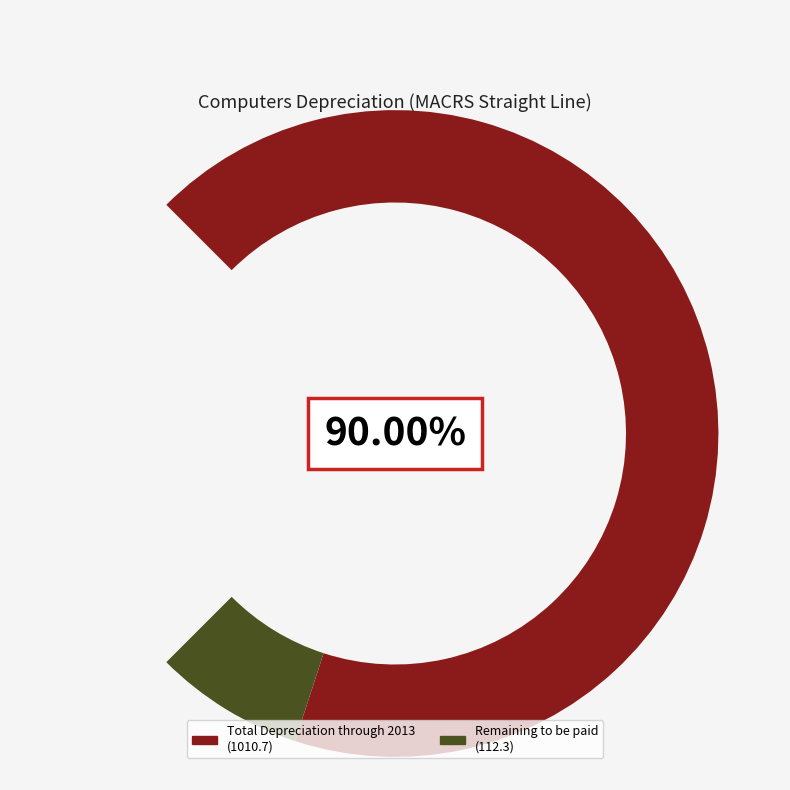

Which slice is the smallest?

Remaining to be paid